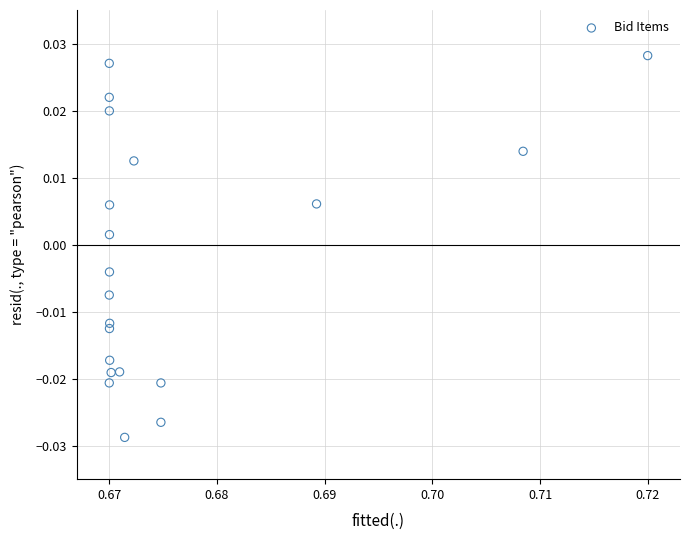

How many data points are displayed?

20